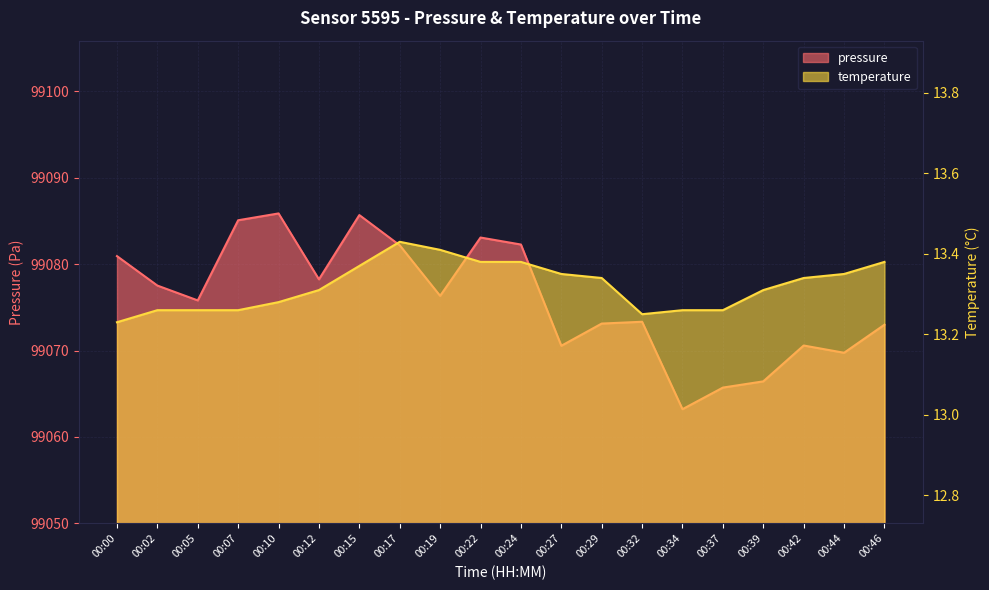

Which category has the highest value across all series?

00:10